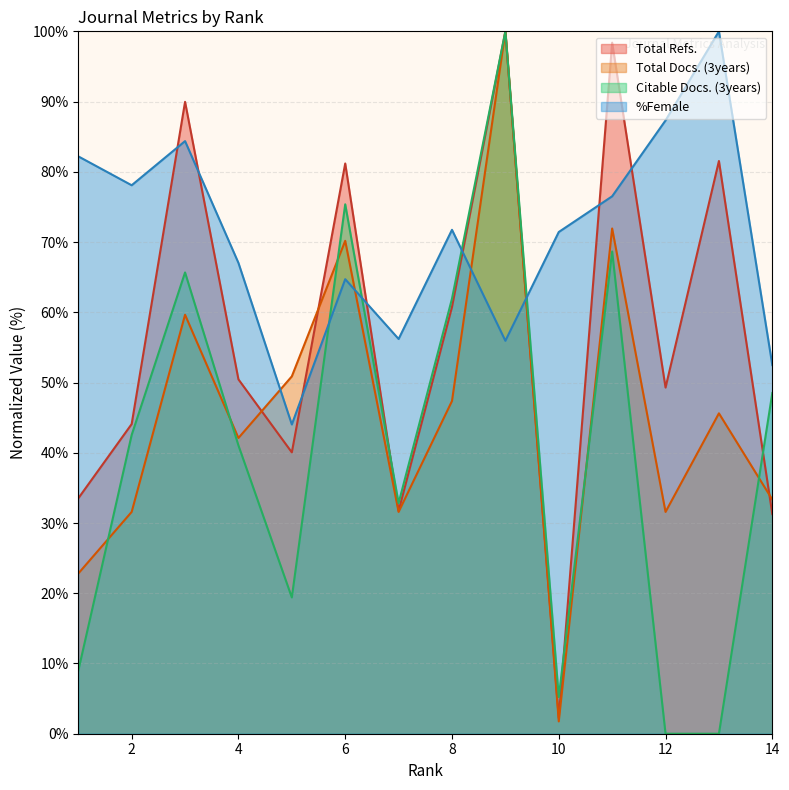

What is the spread (max minus min) of values at 5?

31.5